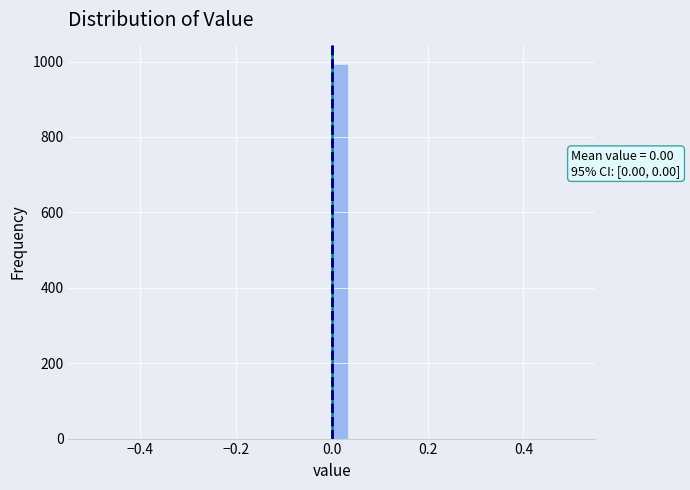

Read against the x-axis, roughly where is the centre of the tallest bar?

0.02